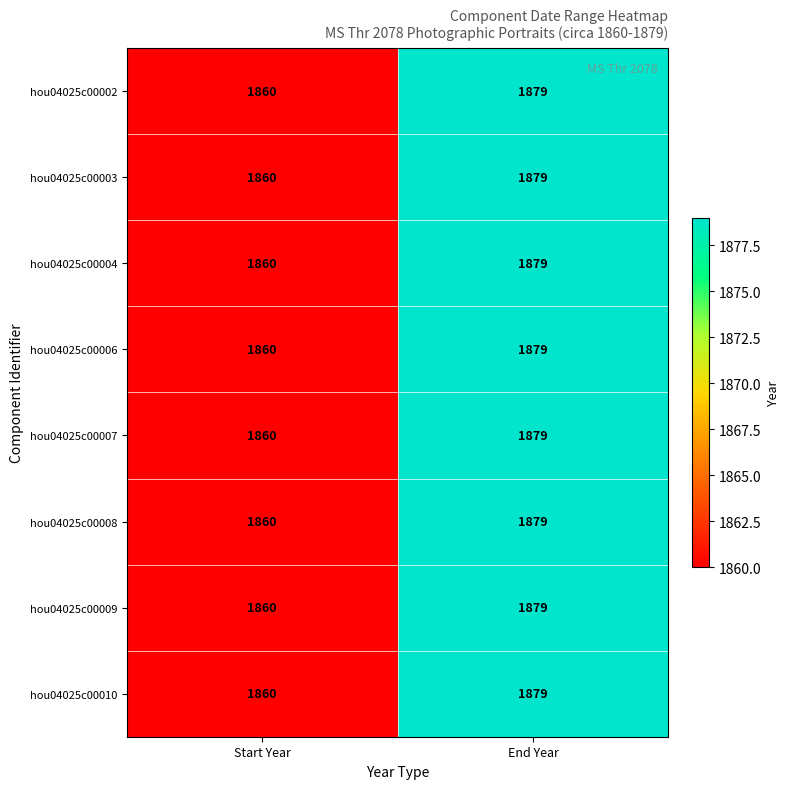

What is the smallest value displayed?

1860